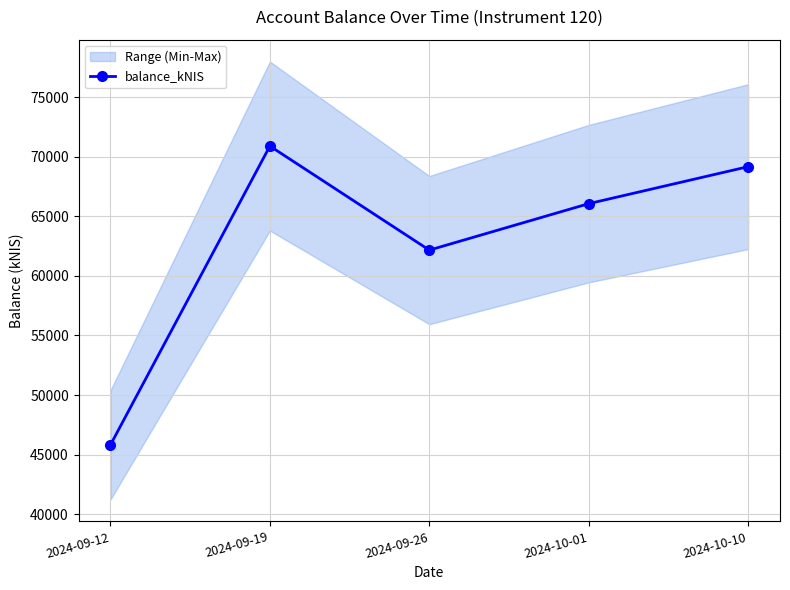

At which label does the data first exceed 66053?

2024-09-19